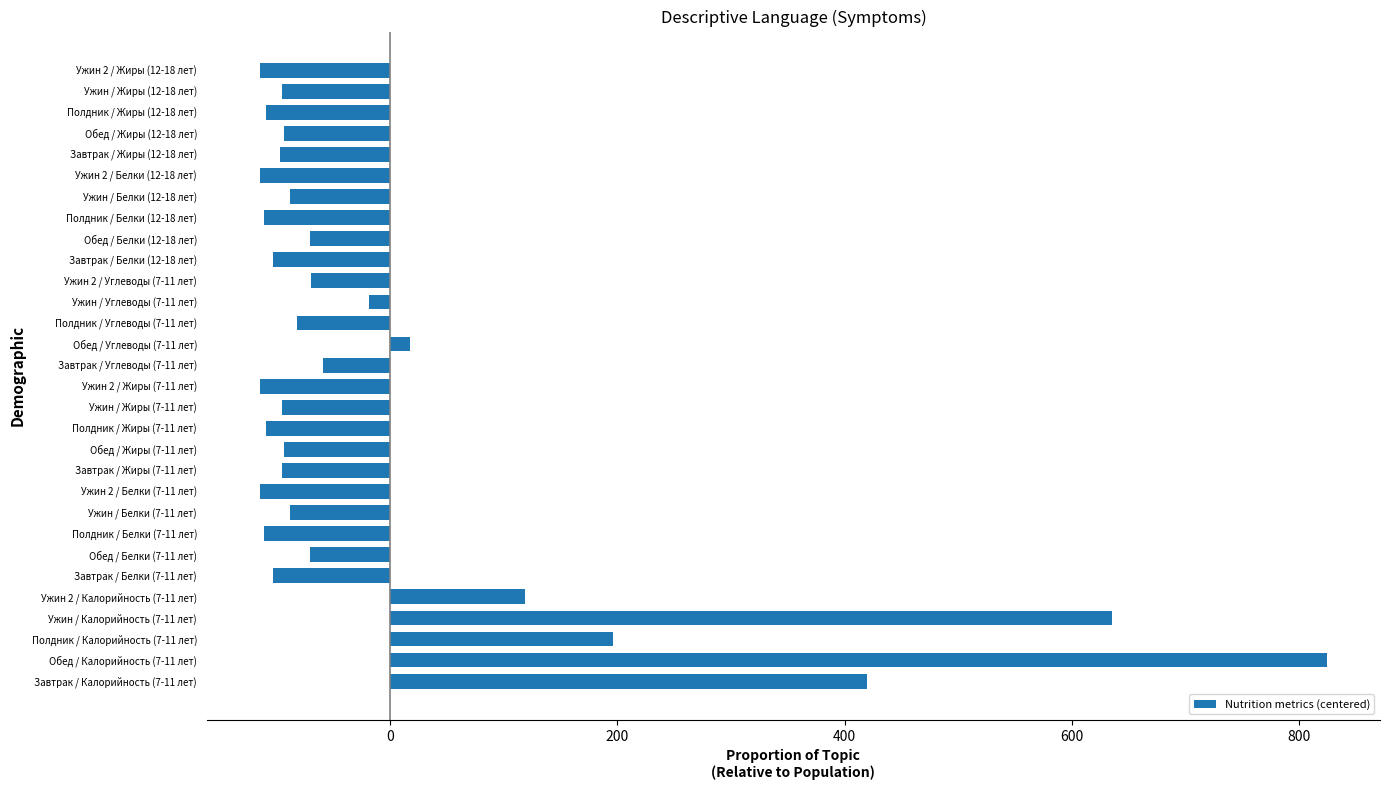

What is the minimum value shown in the chart?

-114.2